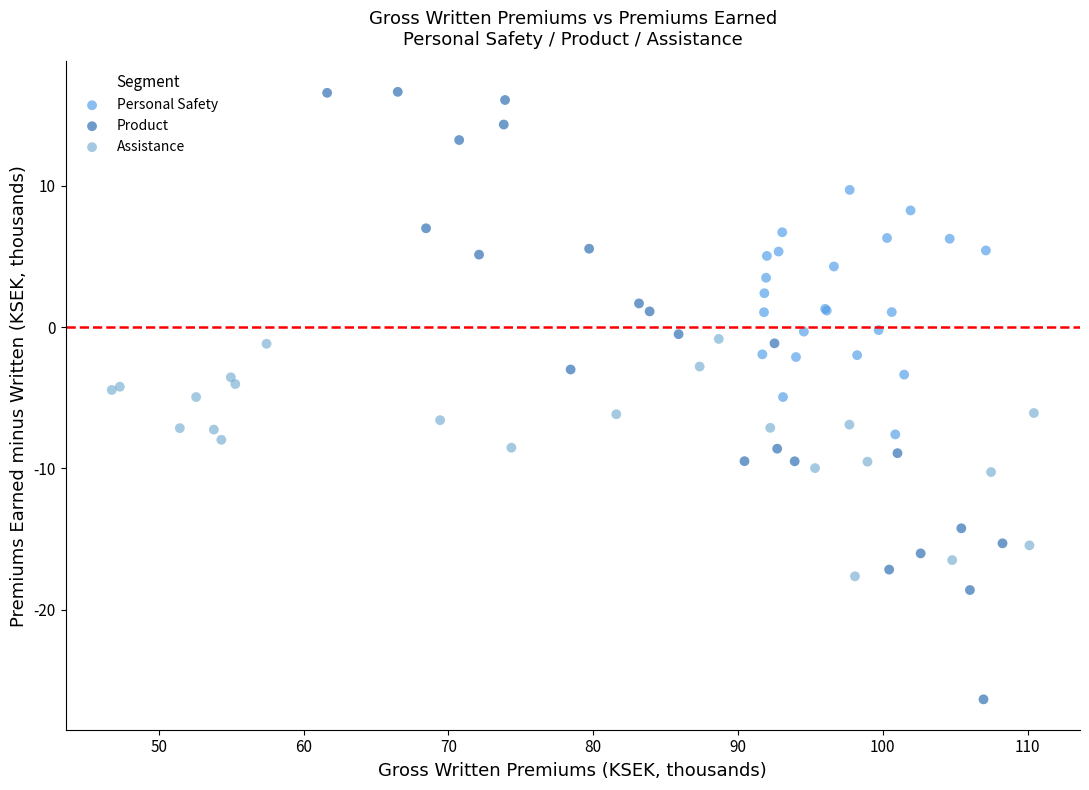

Which series contains the lowest Y value?

Product